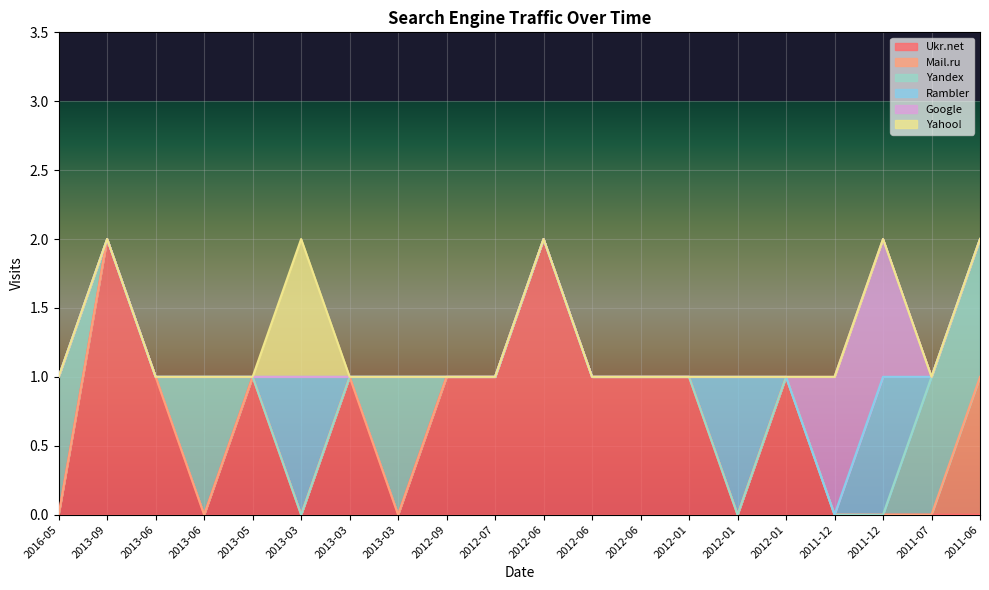

Does the chart display data point markers on the line(s)?

No